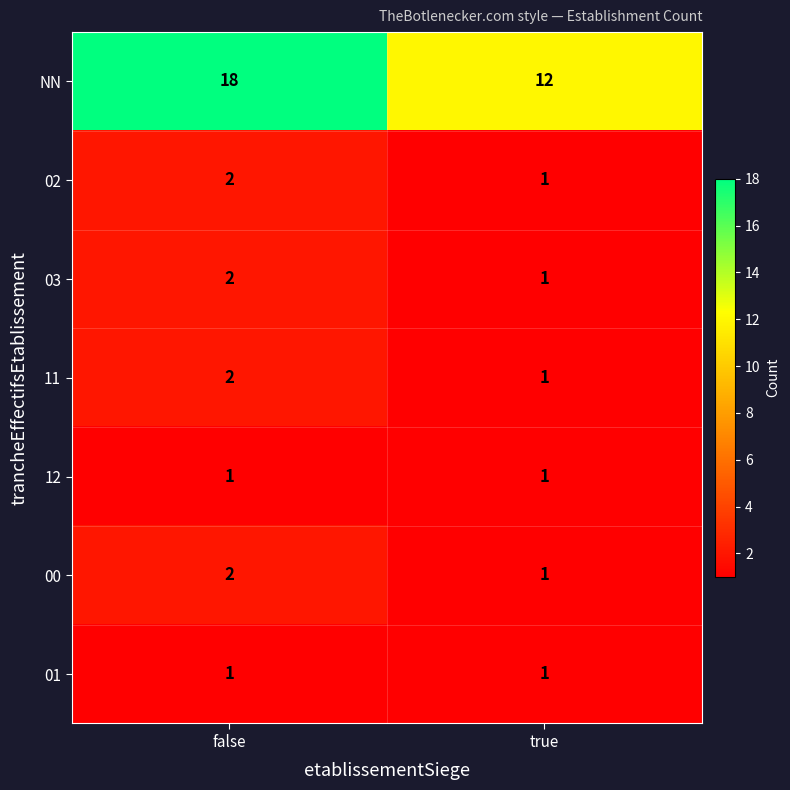

The 00 series shows 0 at true. True or false?

False